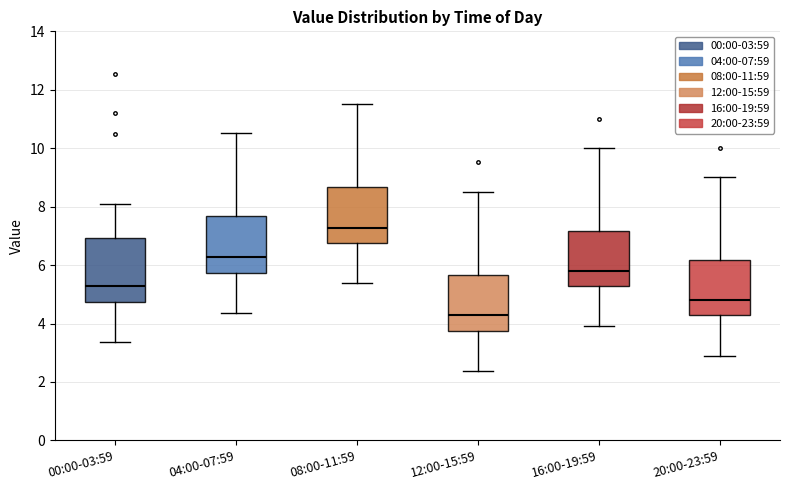

Where does the upper whisker of the box for 20:00-23:59 end on the y-axis? The values are not printed on the chart, so give them approximately, as read against the axis.

9.0